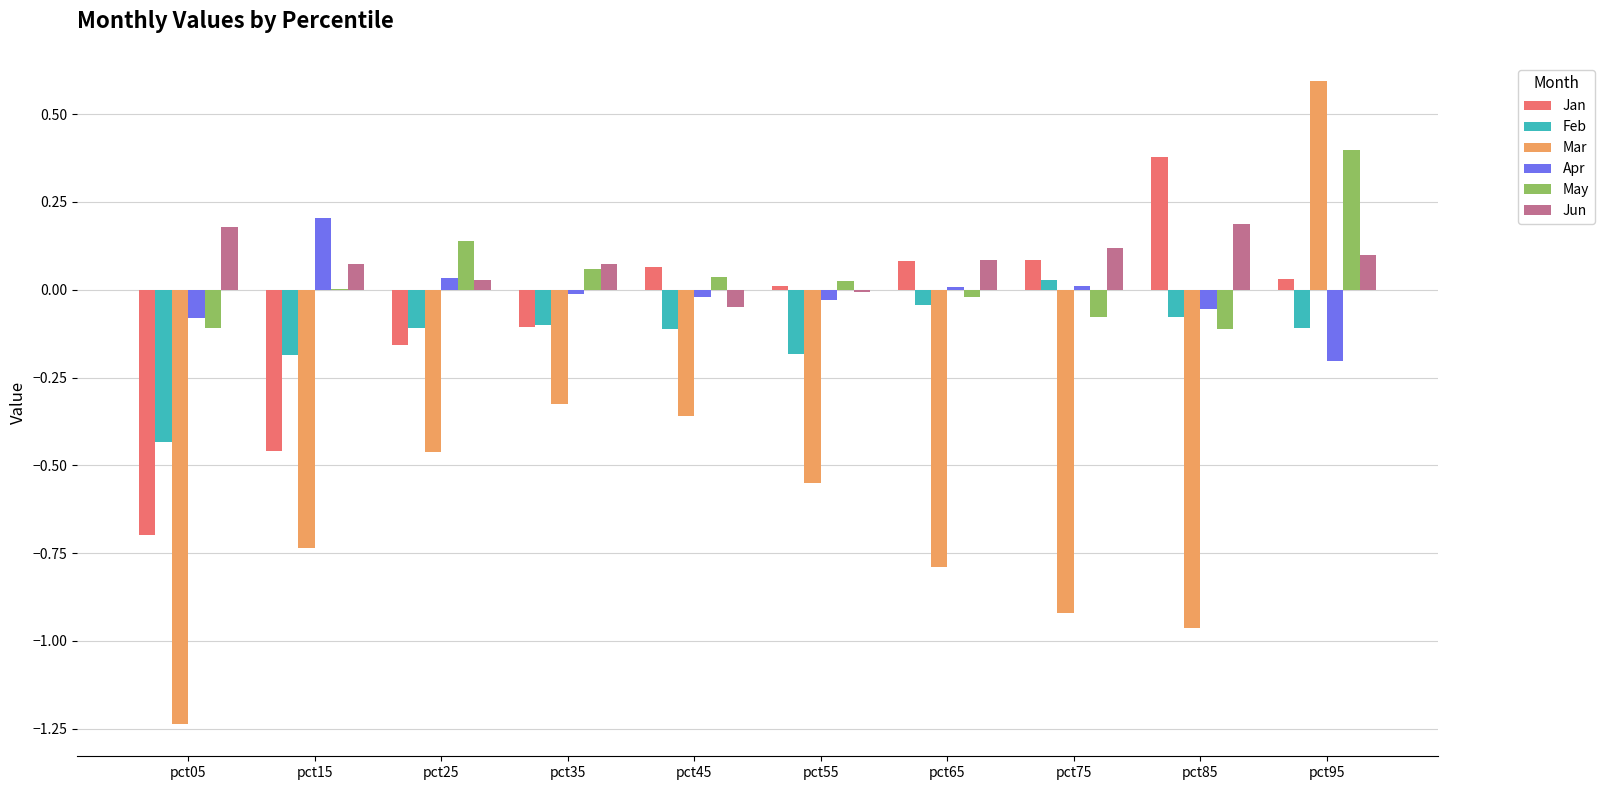

At which category is the sum across all series the highest?

pct95